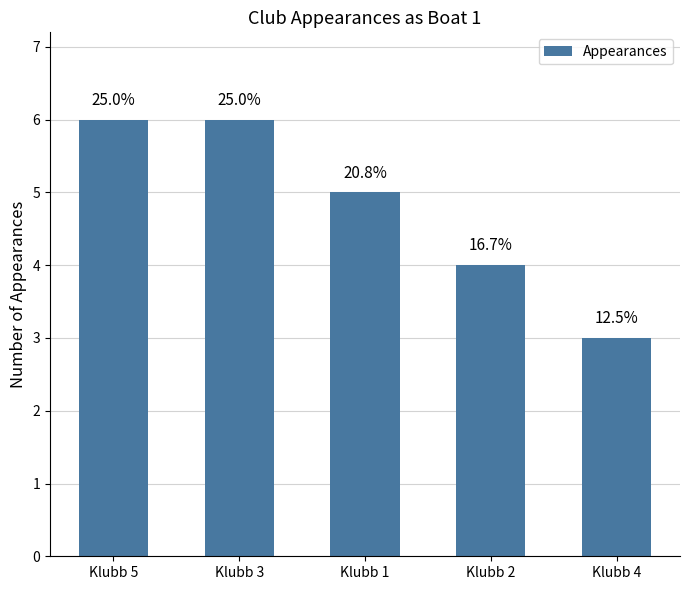

Which category has the lowest value across all series?

Klubb 4